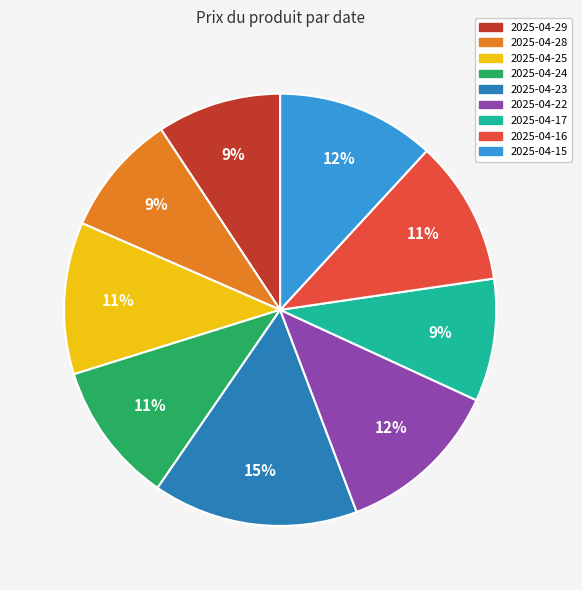

Approximately how many times larger is the value at 2025-04-29 compared to 2025-04-17?

1.0